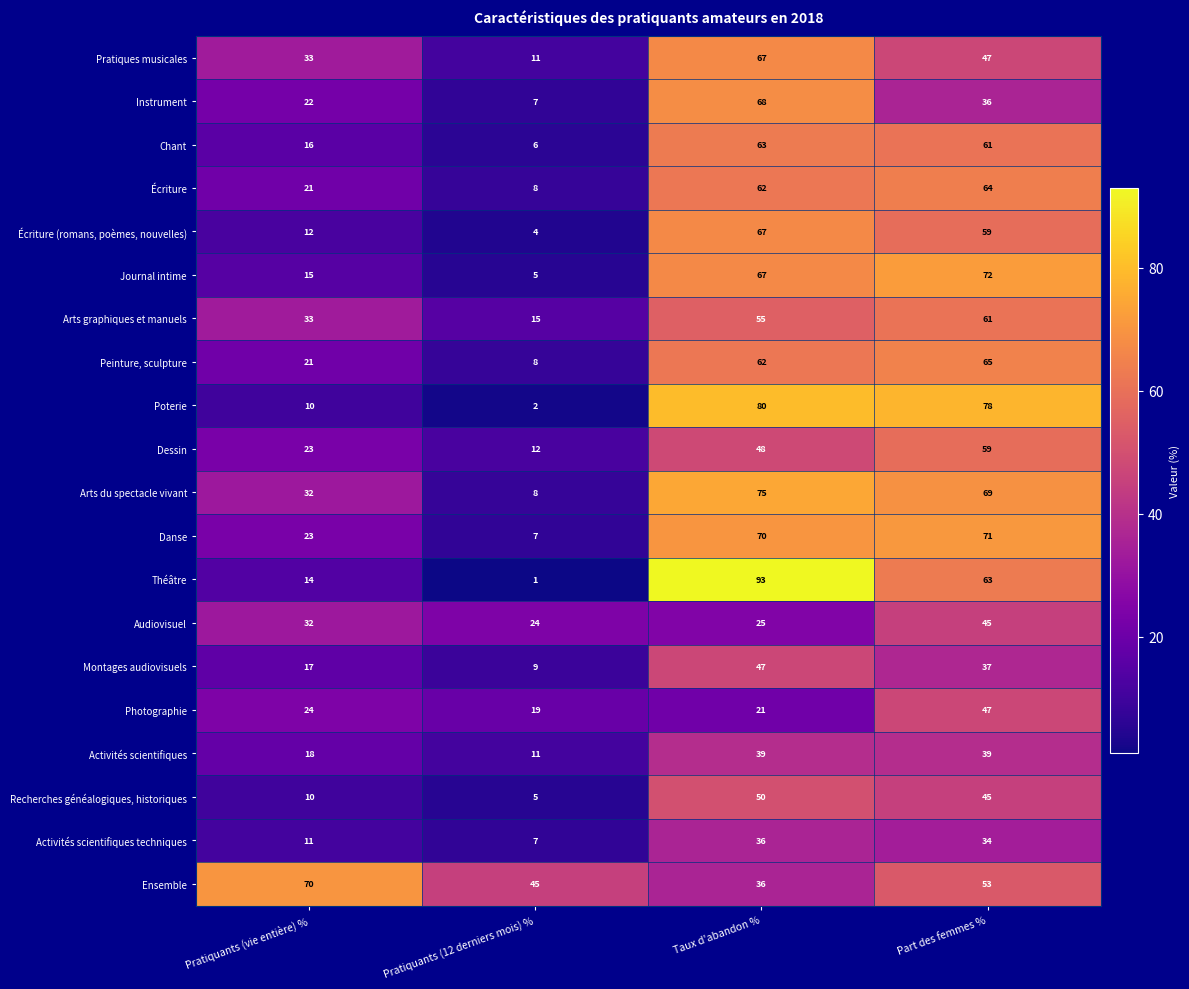

At how many categories does at least one series exceed 25?

4